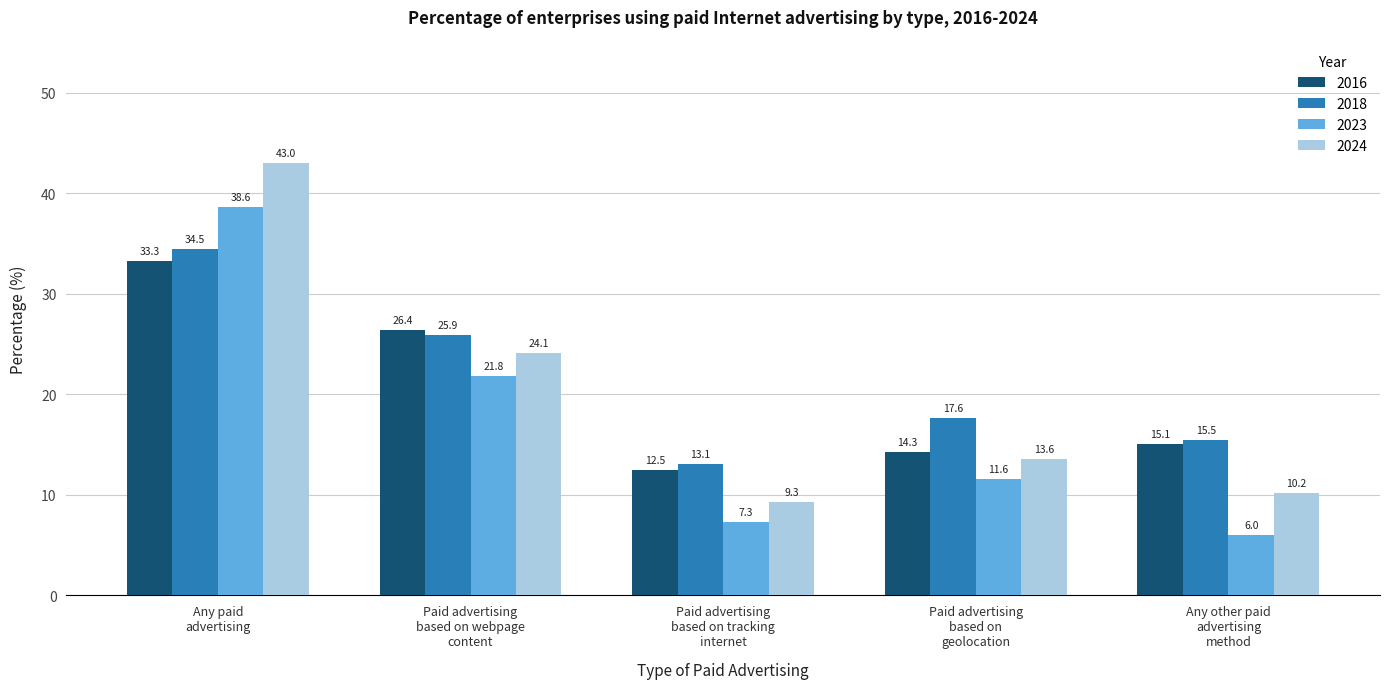

Is it true that 2018 equals 17.6 at Paid advertising
based on
geolocation?

True